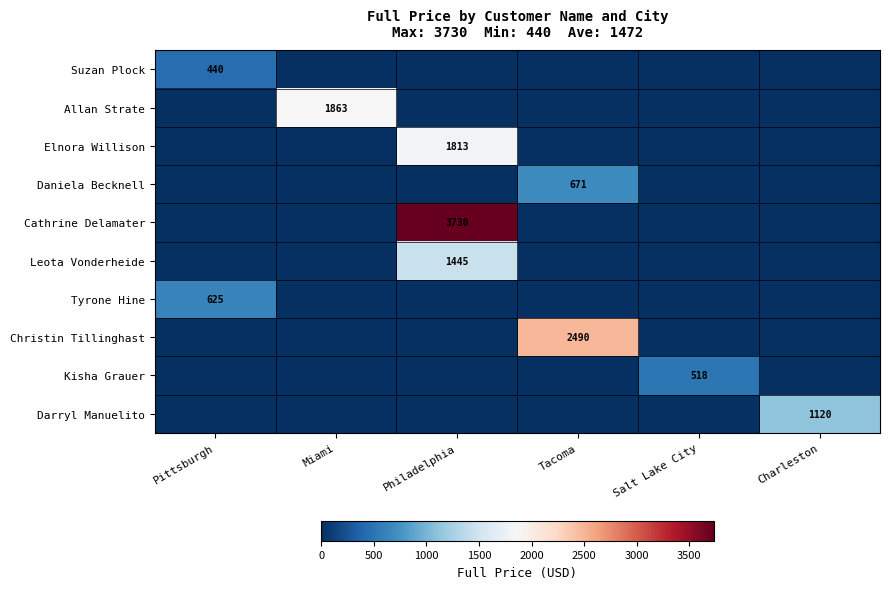

Is it true that Tyrone Hine equals 410 at Pittsburgh?

False